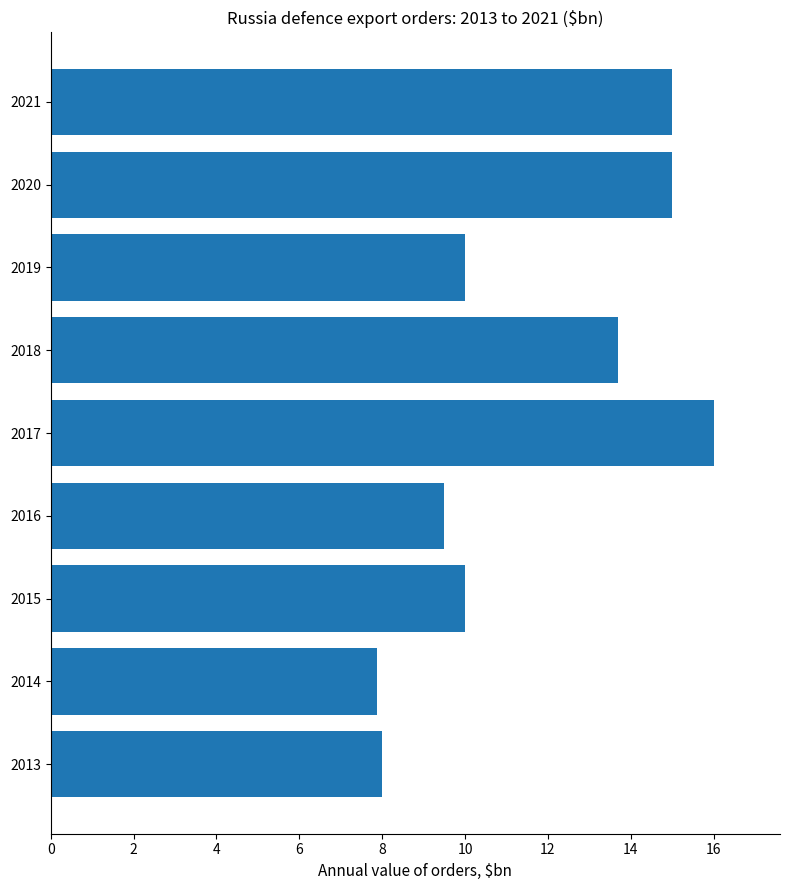

The chart shows a value of 7.9 at 2014. True or false?

True